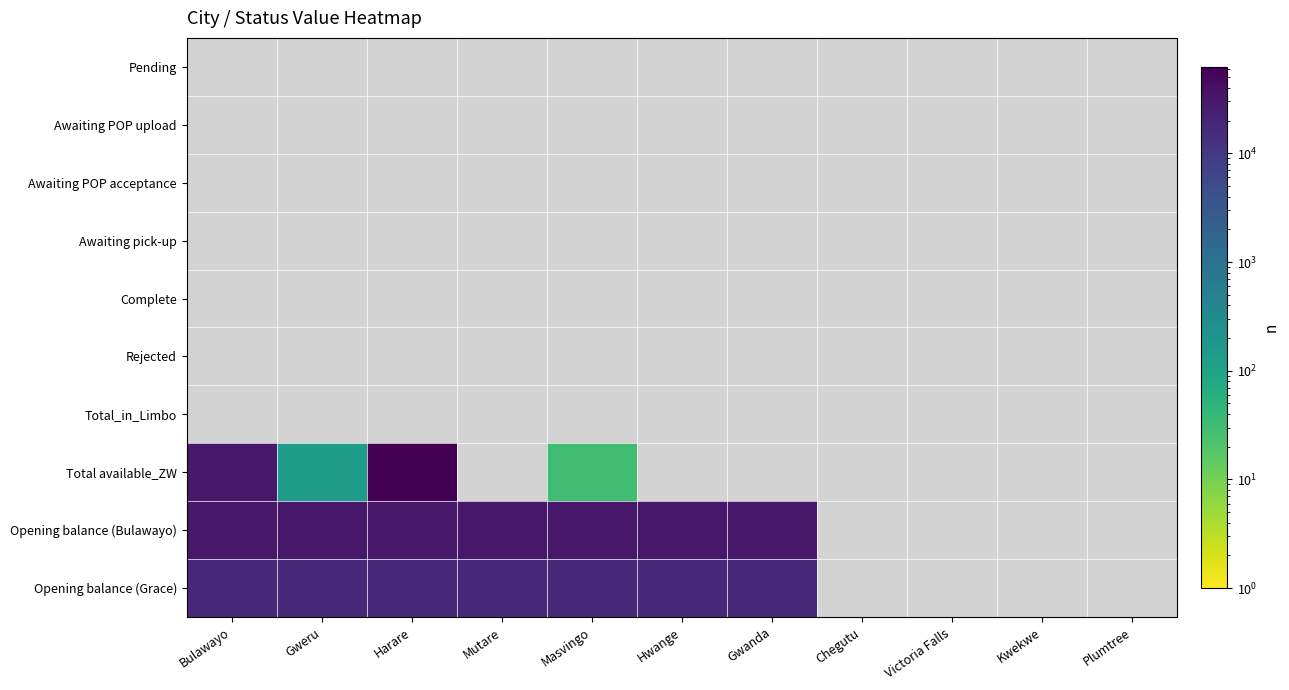

Which series has the widest spread of values?

Total available_ZW